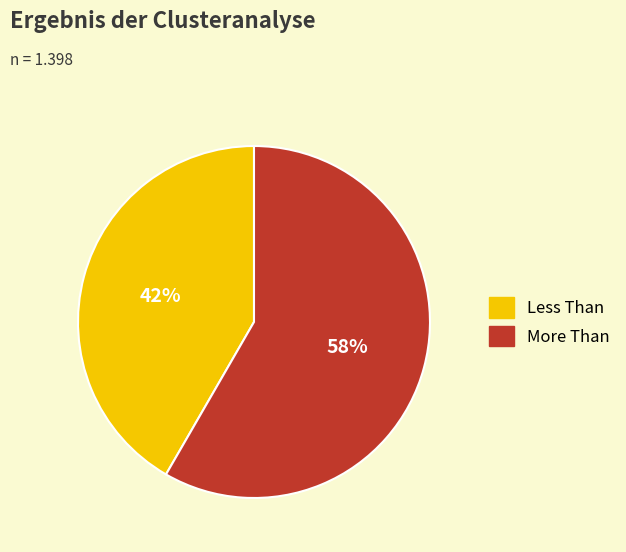

True or false: More Than accounts for 73% of the total.

False